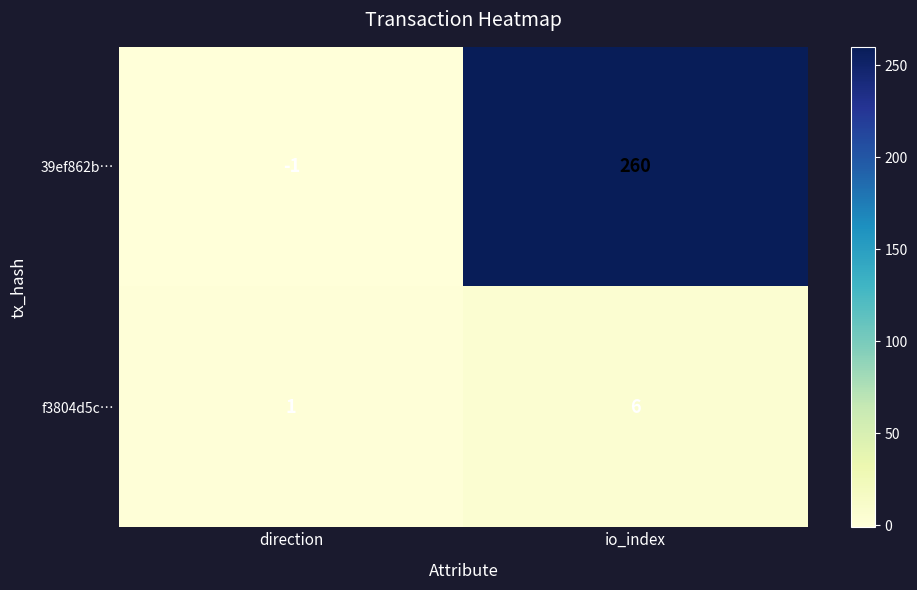

List the series in order of their overall mean, lowest first.

f3804d5c…, 39ef862b…